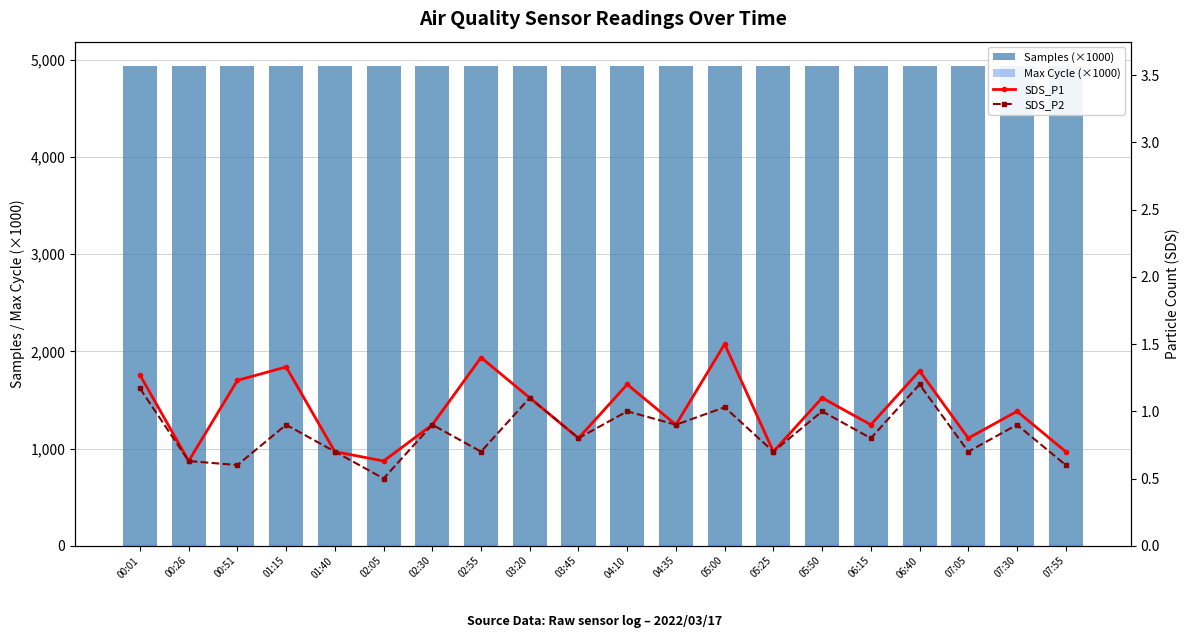

Reading left to right, transcribe all the data shown in this chart.

Samples (×1000): 00:01=4935.8	00:26=4939.2	00:51=4938.7	01:15=4938.2	01:40=4938.0	02:05=4937.6	02:30=4937.9	02:55=4937.8	03:20=4936.5	03:45=4936.2	04:10=4935.9	04:35=4935.6	05:00=4935.3	05:25=4935.0	05:50=4934.7	06:15=4934.4	06:40=4934.1	07:05=4933.8	07:30=4933.5	07:55=4933.2
Max Cycle (×1000): 00:01=20.5	00:26=20.4	00:51=20.5	01:15=20.5	01:40=20.5	02:05=20.5	02:30=20.5	02:55=20.5	03:20=20.5	03:45=20.5	04:10=20.5	04:35=20.5	05:00=20.5	05:25=20.5	05:50=20.5	06:15=20.5	06:40=20.5	07:05=20.6	07:30=20.6	07:55=20.6
SDS_P1: 00:01=1.3	00:26=0.6	00:51=1.2	01:15=1.3	01:40=0.7	02:05=0.6	02:30=0.9	02:55=1.4	03:20=1.1	03:45=0.8	04:10=1.2	04:35=0.9	05:00=1.5	05:25=0.7	05:50=1.1	06:15=0.9	06:40=1.3	07:05=0.8	07:30=1.0	07:55=0.7
SDS_P2: 00:01=1.2	00:26=0.6	00:51=0.6	01:15=0.9	01:40=0.7	02:05=0.5	02:30=0.9	02:55=0.7	03:20=1.1	03:45=0.8	04:10=1.0	04:35=0.9	05:00=1.0	05:25=0.7	05:50=1.0	06:15=0.8	06:40=1.2	07:05=0.7	07:30=0.9	07:55=0.6